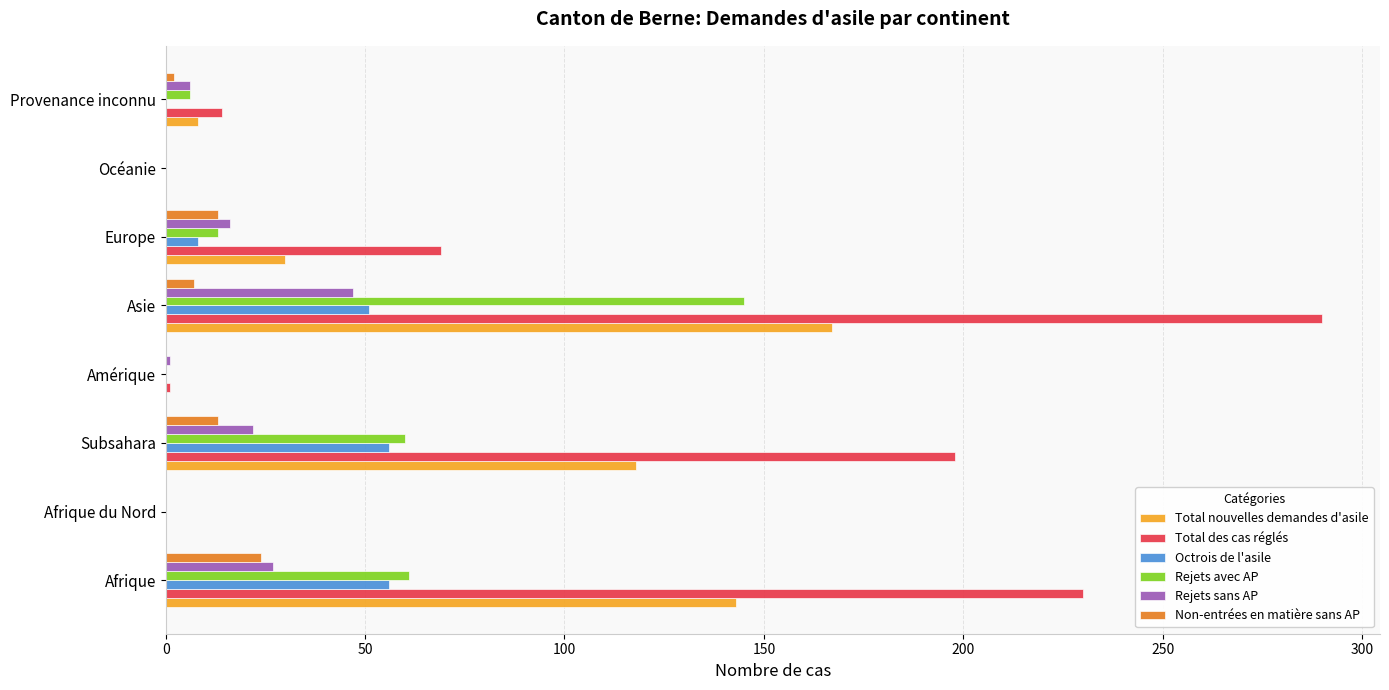

Is it true that Octrois de l'asile equals 8 at Europe?

True